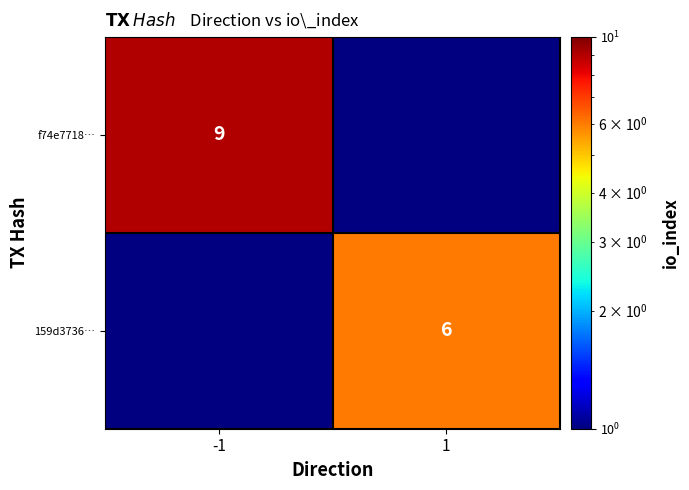

True or false: 159d3736… has a value of 4 at 1.

False